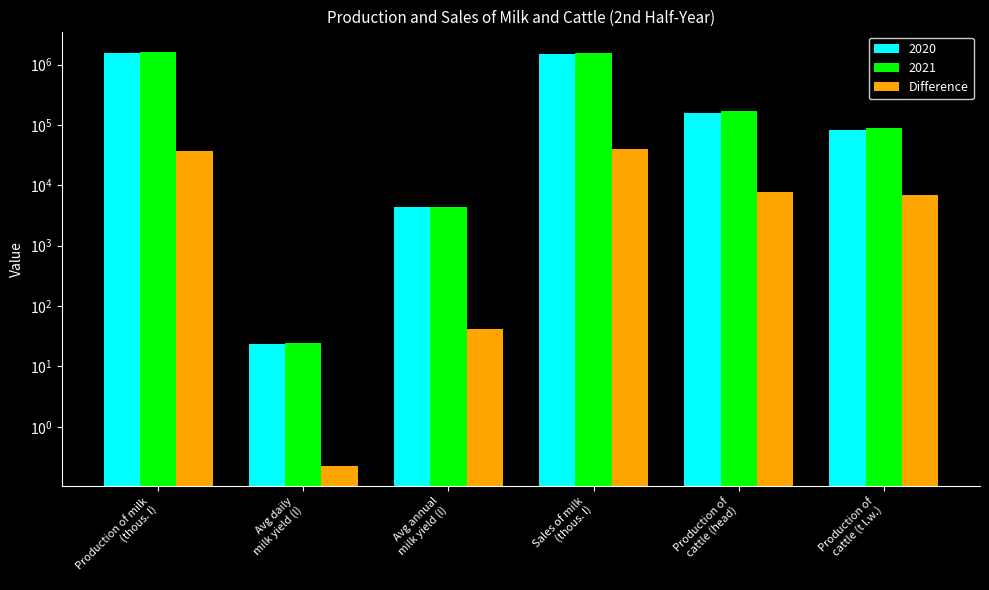

What is the difference between the values at Production of milk
(thous. l) and Production of
cattle (head)?

29762.5